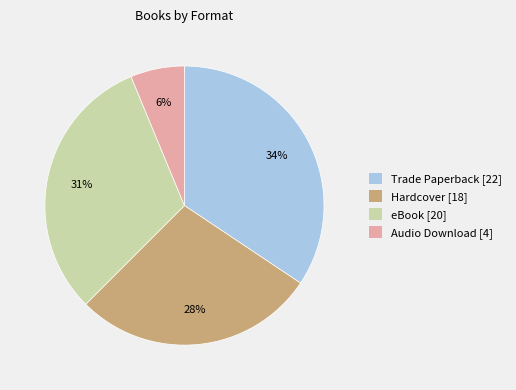

Does eBook represent more than half of the total?

No